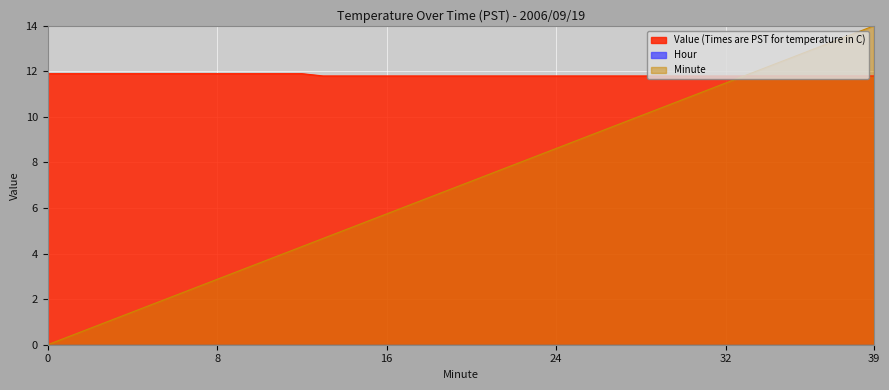

Reading left to right, what are all the values shown in this chart?

Value (Times are PST for temperature in C): 11.9	11.9	11.9	11.9	11.9	11.9	11.9	11.9	11.9	11.9	11.9	11.9	11.9	11.8	11.8	11.8	11.8	11.8	11.8	11.8	11.8	11.8	11.8	11.8	11.8	11.8	11.8	11.8	11.8	11.8	11.8	11.8	11.8	11.8	11.8	11.8	11.8	11.8	11.8	11.8
Minute: 0.0	0.4	0.7	1.1	1.4	1.8	2.2	2.5	2.9	3.2	3.6	3.9	4.3	4.7	5.0	5.4	5.7	6.1	6.5	6.8	7.2	7.5	7.9	8.3	8.6	9.0	9.3	9.7	10.1	10.4	10.8	11.1	11.5	11.8	12.2	12.6	12.9	13.3	13.6	14.0